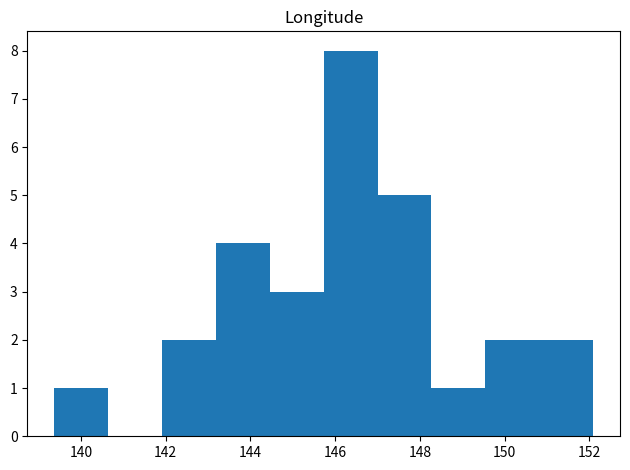

Reading left to right, transcribe this chart: for each bar, give the range it covers on the x-axis and its height. Neither the bar edges nor the heights are printed on the chart, so give them approximately, as read against the axes.

139.4 to 140.6: 1
140.6 to 142.0: 0
142.0 to 143.2: 2
143.2 to 144.4: 4
144.4 to 145.8: 3
145.8 to 147.0: 8
147.0 to 148.2: 5
148.2 to 149.6: 1
149.6 to 150.8: 2
150.8 to 152.0: 2